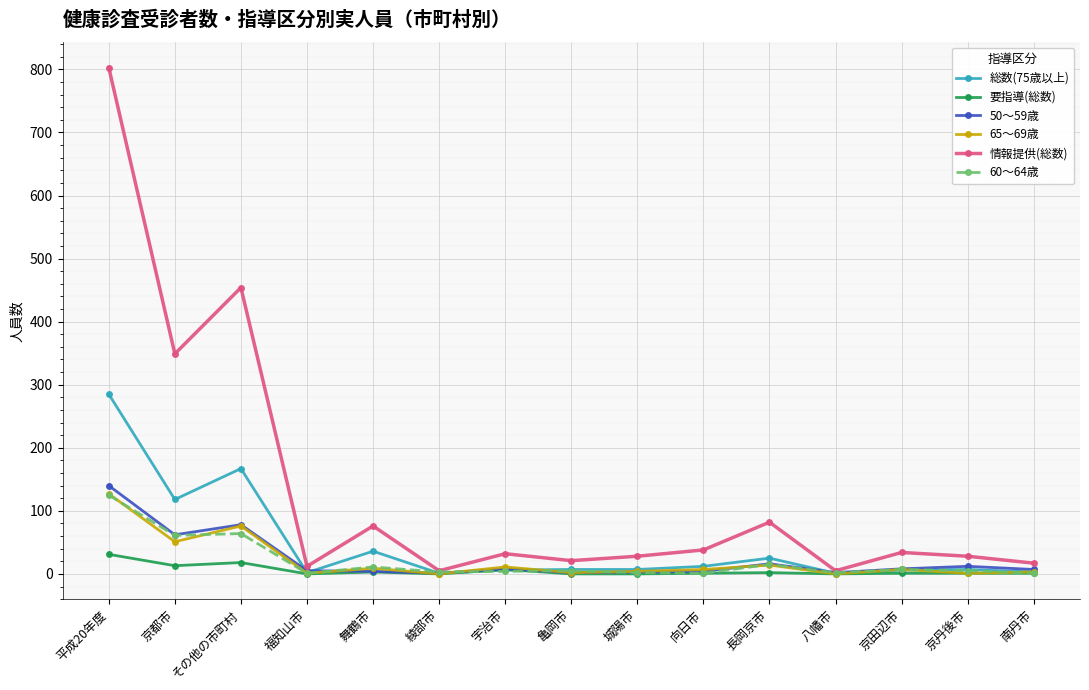

Which series has the largest range (max minus min)?

情報提供(総数)